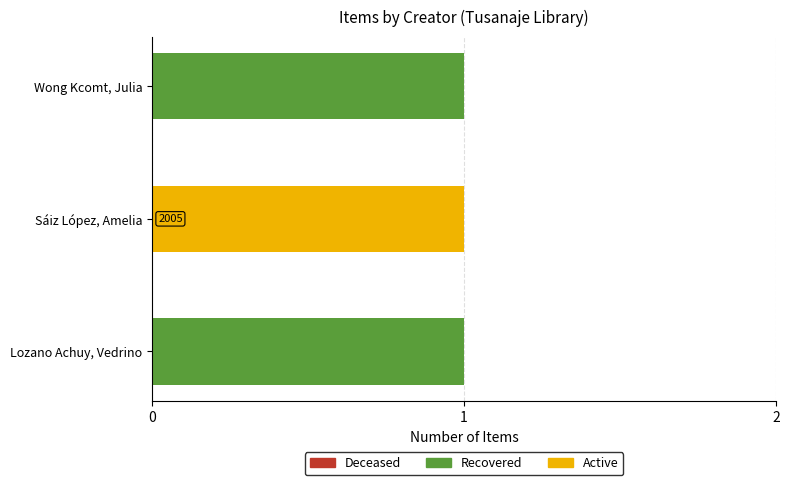

The value of Recovered at Sáiz López, Amelia is -1. True or false?

False